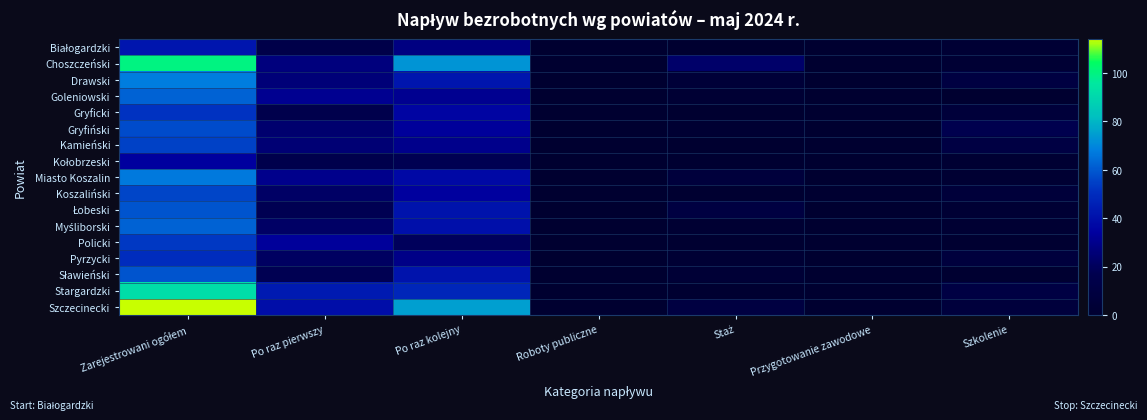

Which category has the highest value across all series?

Zarejestrowani ogółem